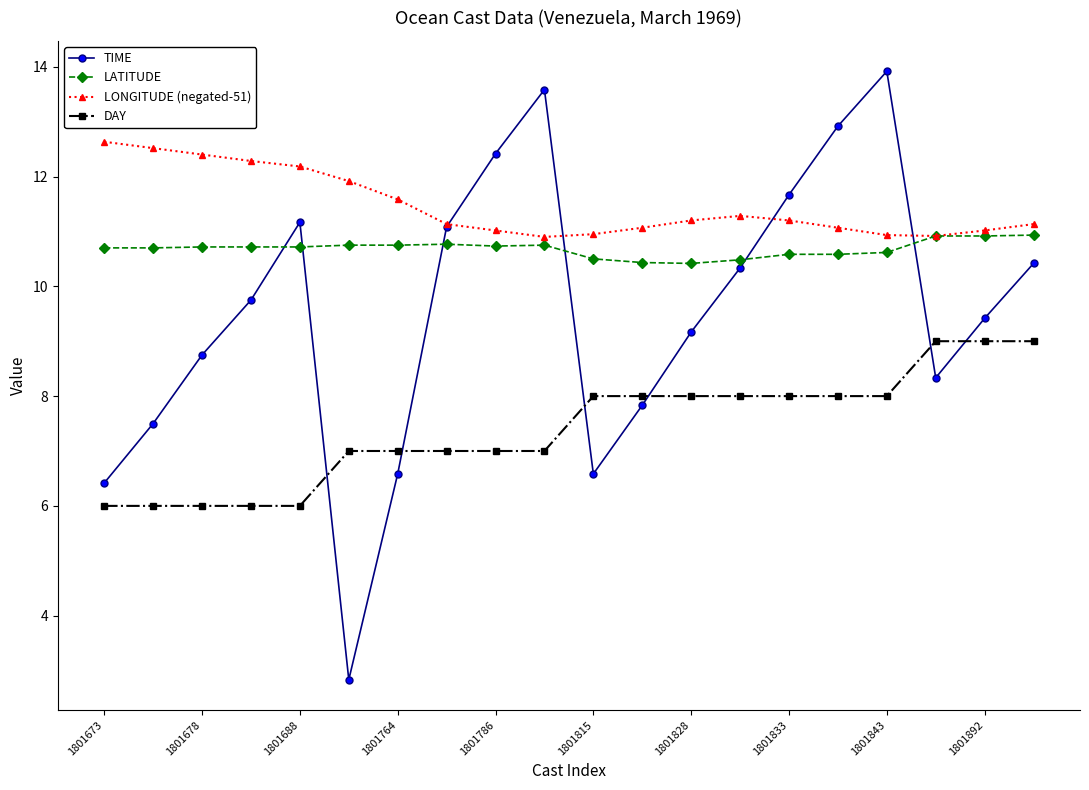

What is the lowest value of the LONGITUDE (negated-51) series?

10.9